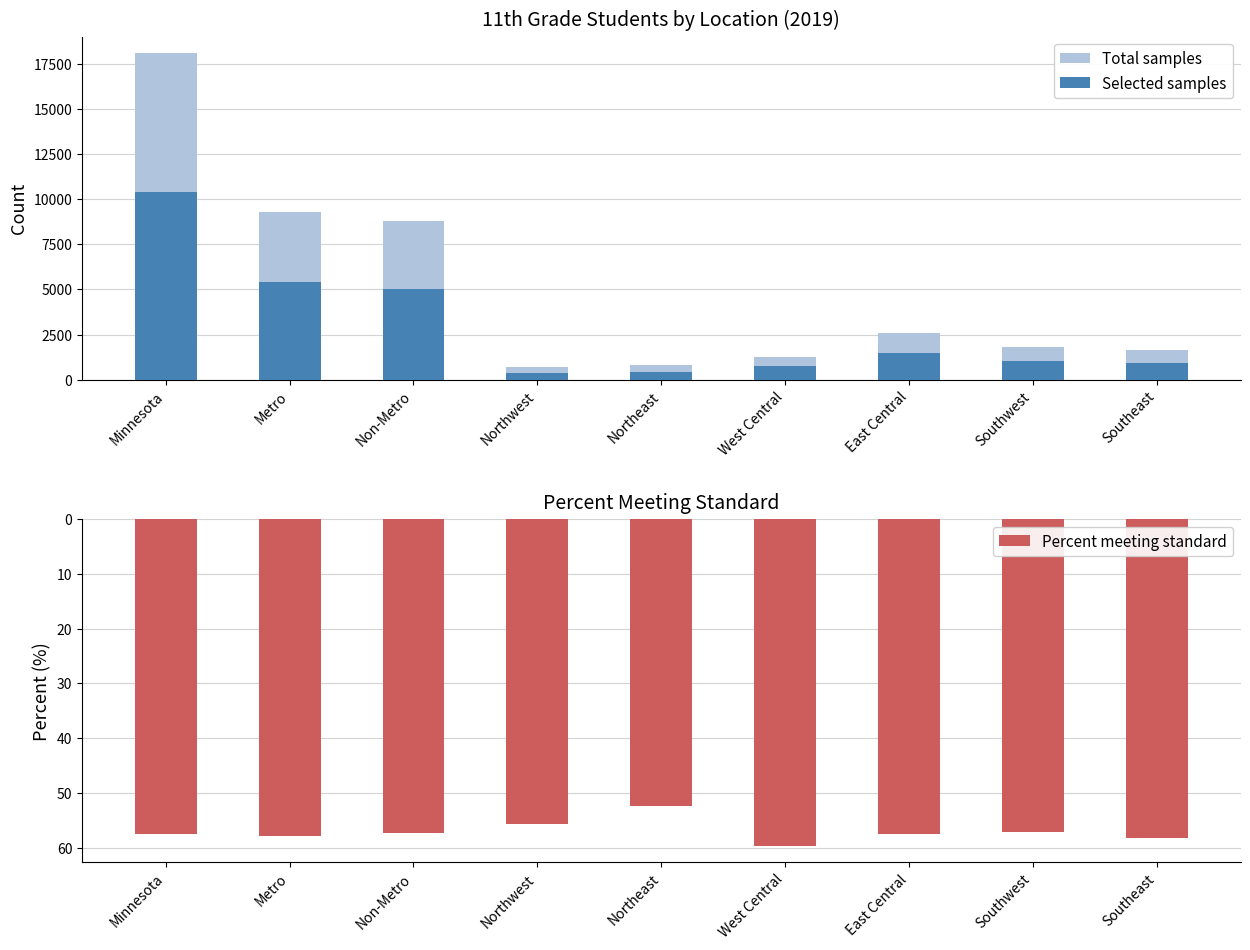

Where does the Total samples series first go above 1799?

Minnesota